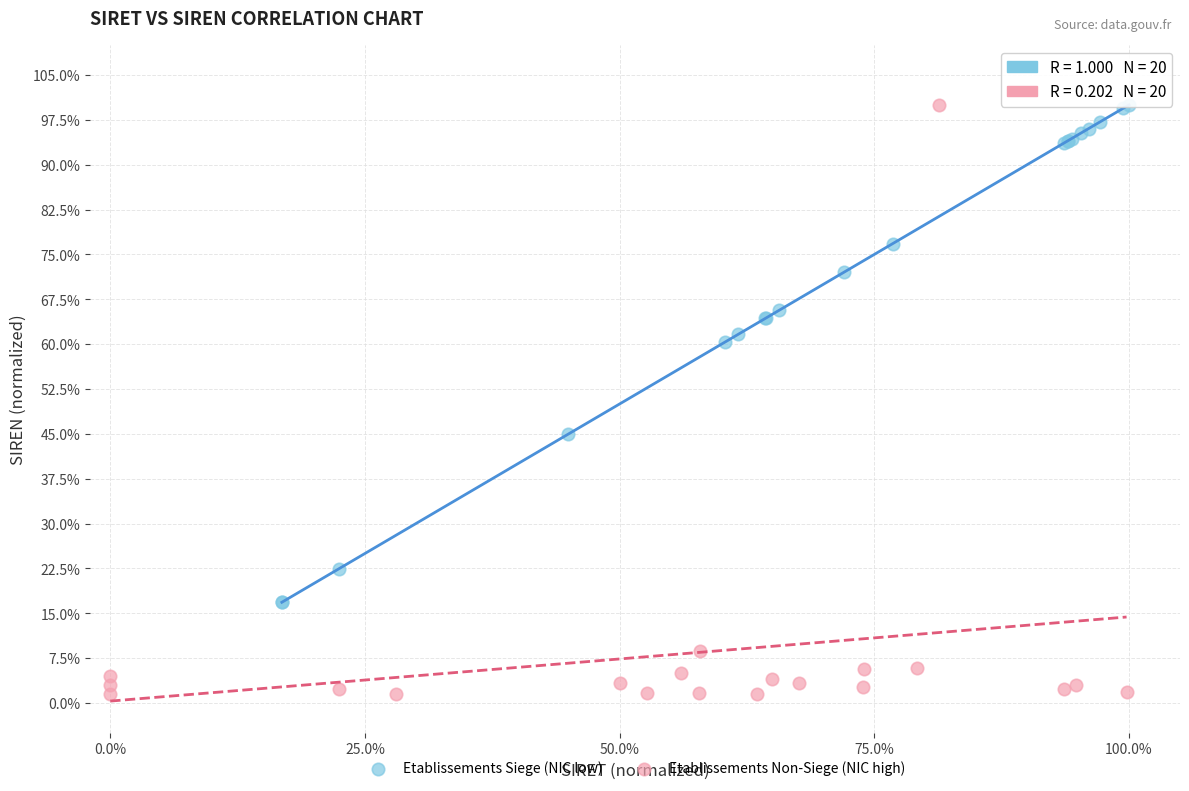

What are all the series names shown in the legend?

Etablissements Siege (NIC low), Etablissements Non-Siege (NIC high)